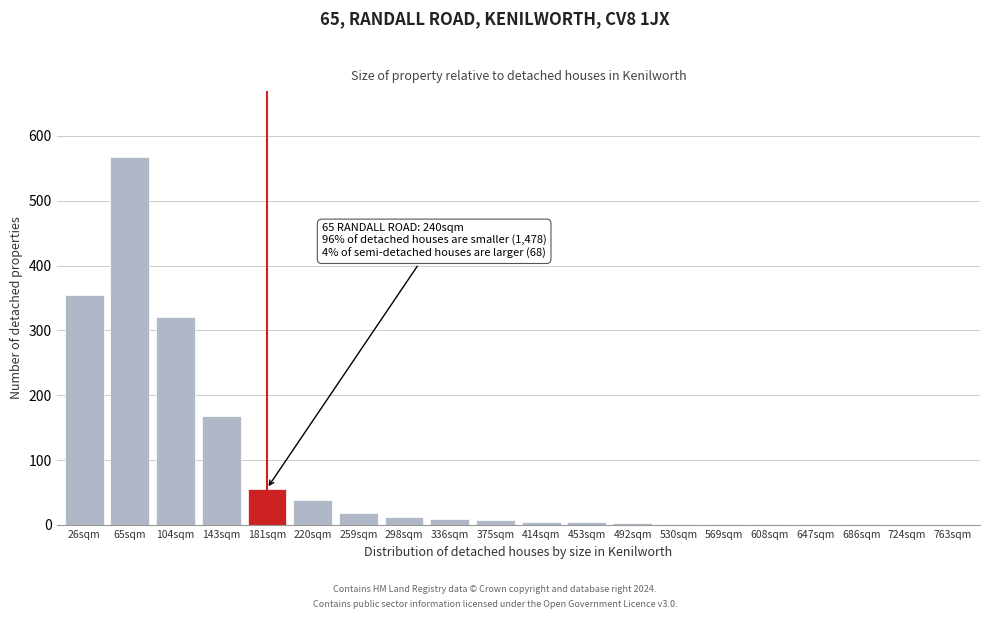

Which category has the highest value across all series?

65sqm